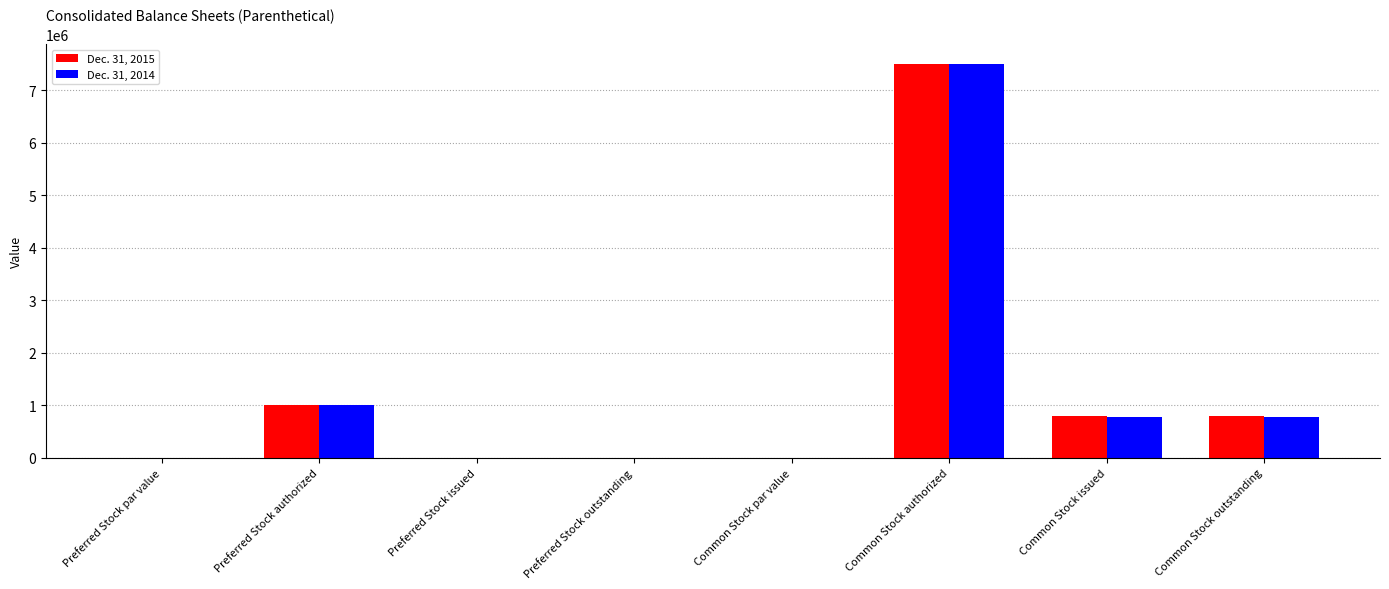

How many groups of bars are there?

8